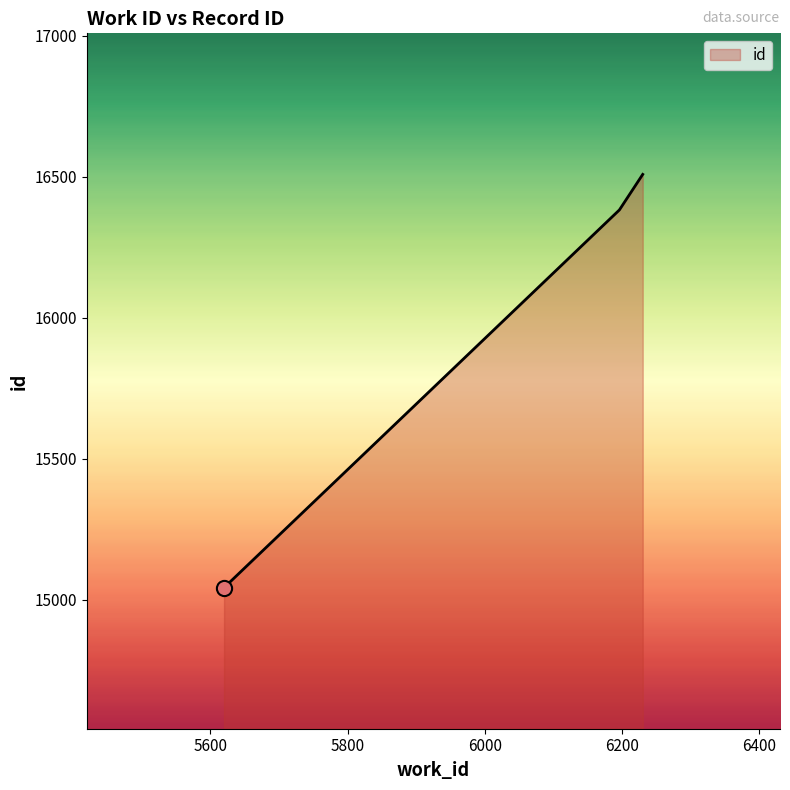

What is the greatest value displayed?

16508